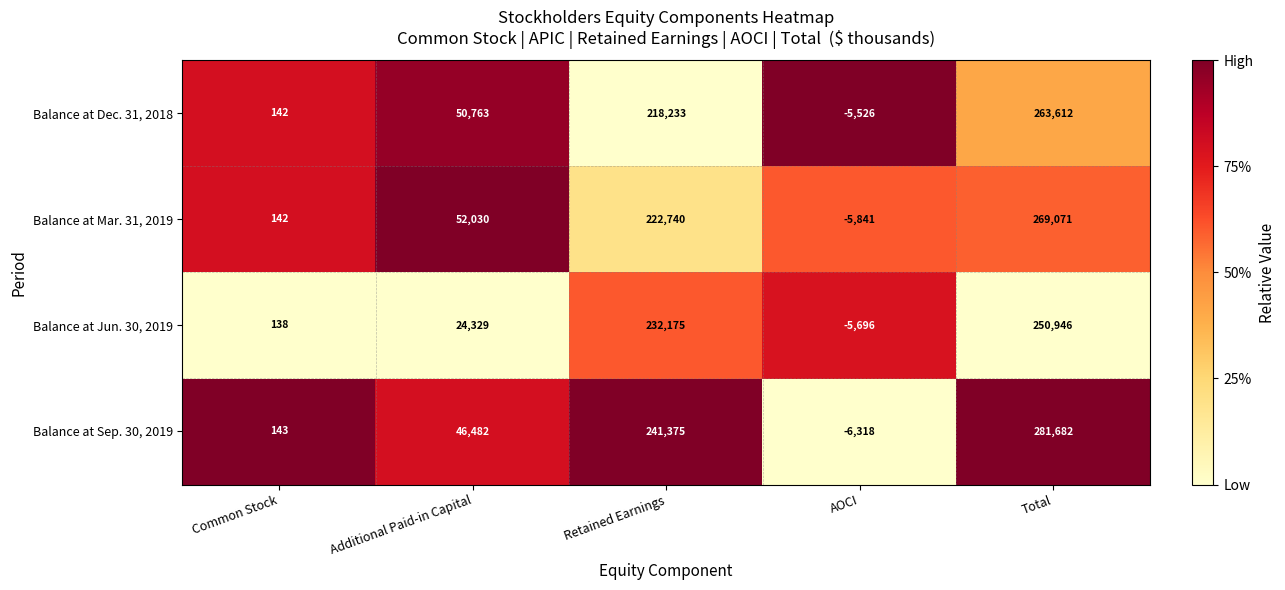

Reading right to left, extract all data points from this chart.

Balance at Dec. 31, 2018: Total=263612	AOCI=-5526	Retained Earnings=218233	Additional Paid-in Capital=50763	Common Stock=142
Balance at Mar. 31, 2019: Total=269071	AOCI=-5841	Retained Earnings=222740	Additional Paid-in Capital=52030	Common Stock=142
Balance at Jun. 30, 2019: Total=250946	AOCI=-5696	Retained Earnings=232175	Additional Paid-in Capital=24329	Common Stock=138
Balance at Sep. 30, 2019: Total=281682	AOCI=-6318	Retained Earnings=241375	Additional Paid-in Capital=46482	Common Stock=143